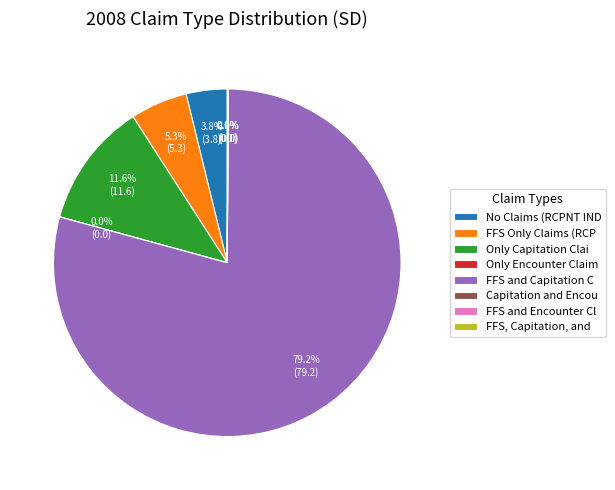

Do Only Capitation Clai and No Claims (RCPNT IND together represent more than half of the pie?

No